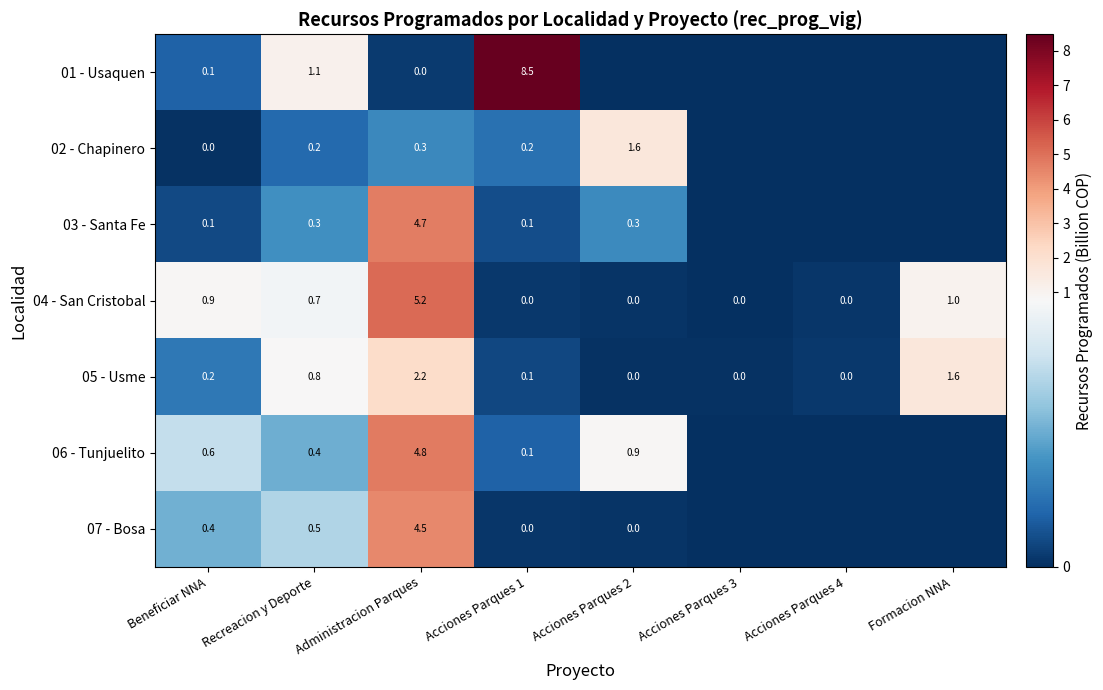

At which category is the sum across all series the highest?

Administracion Parques